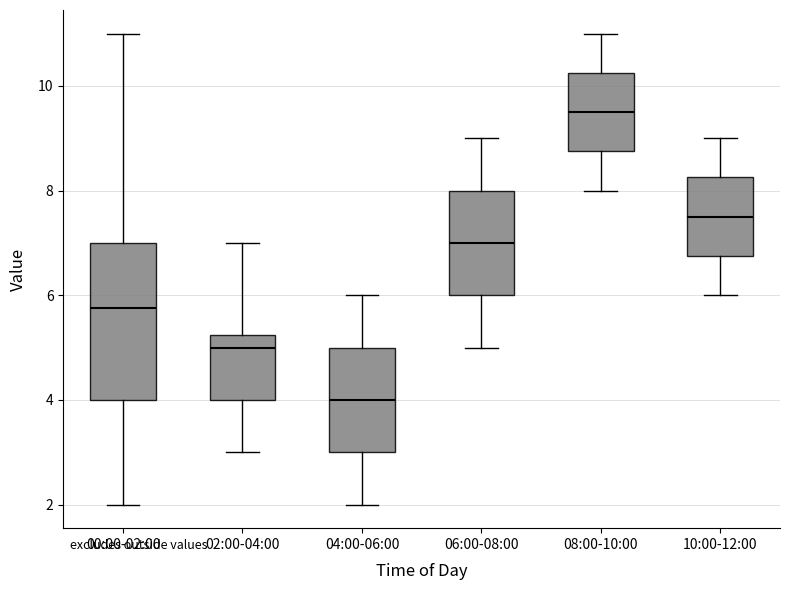

Where is the upper edge of the box for 08:00-10:00 on the y-axis? The values are not printed on the chart, so give them approximately, as read against the axis.

10.2